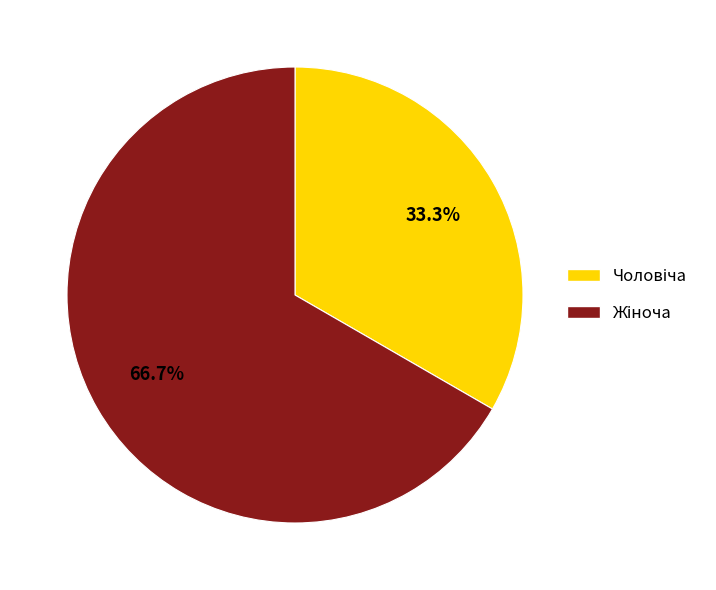

Is there a majority slice in this chart?

Yes